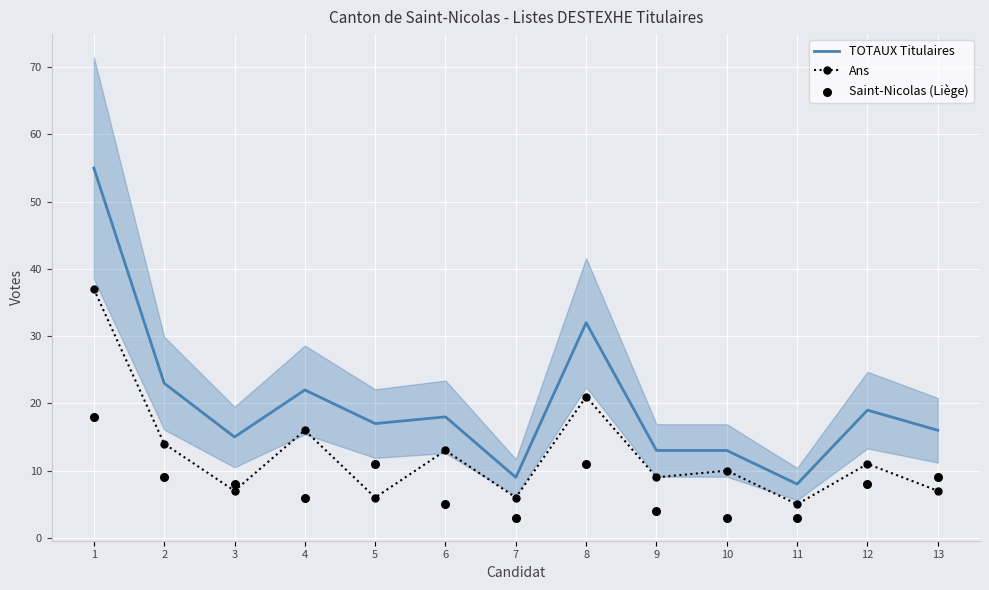

At how many categories does at least one series exceed 31?

2